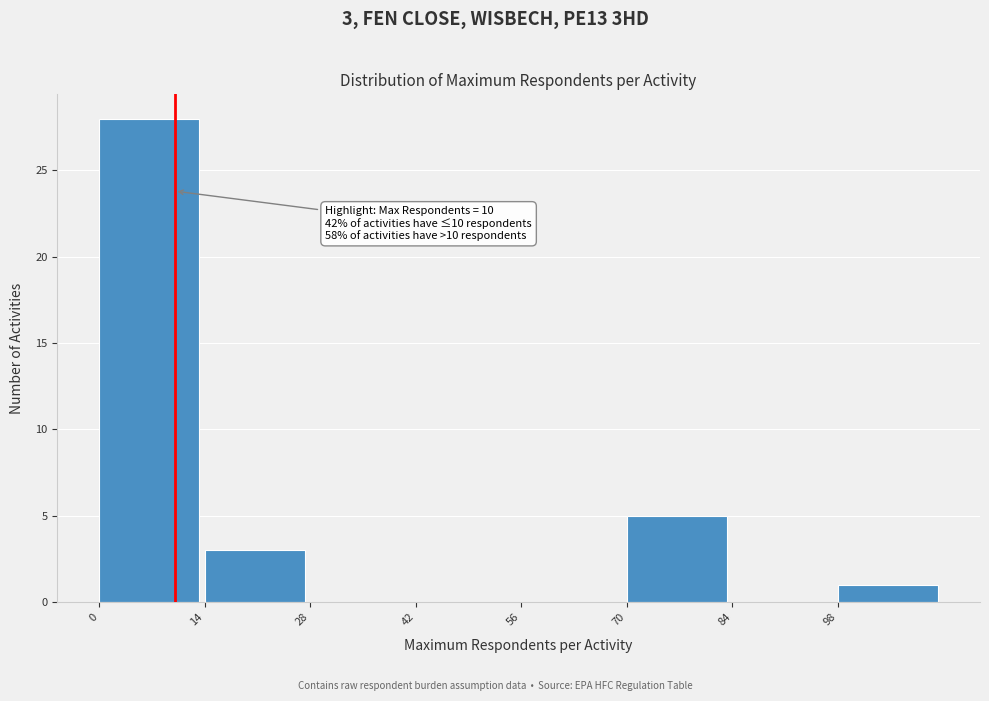

Which range on the x-axis has the tallest bar?

0 to 14